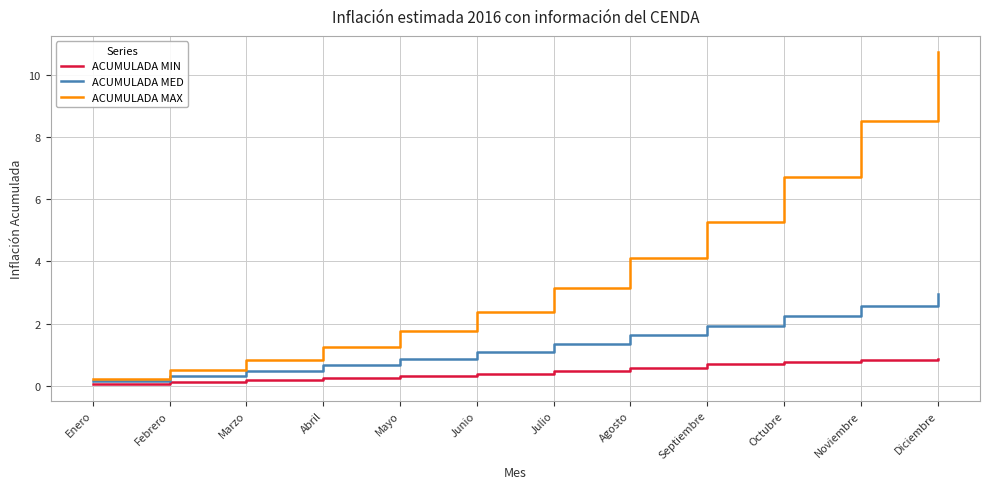

Which series has the largest range (max minus min)?

ACUMULADA MAX